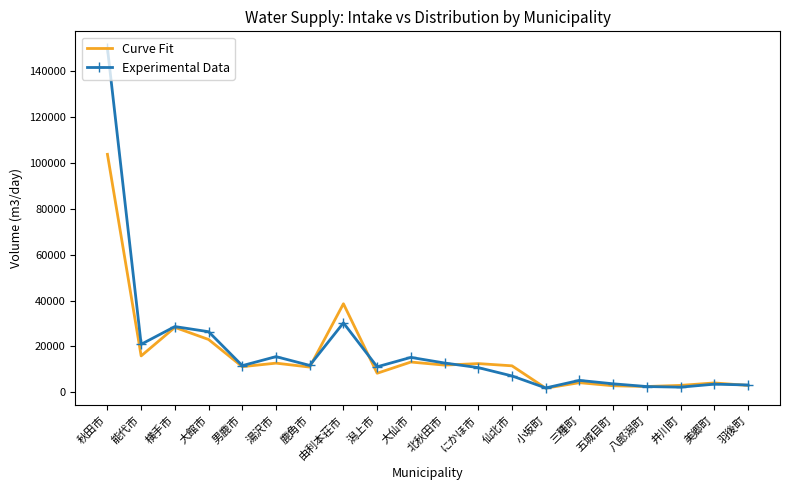

Where is the first local minimum for Curve Fit?

能代市